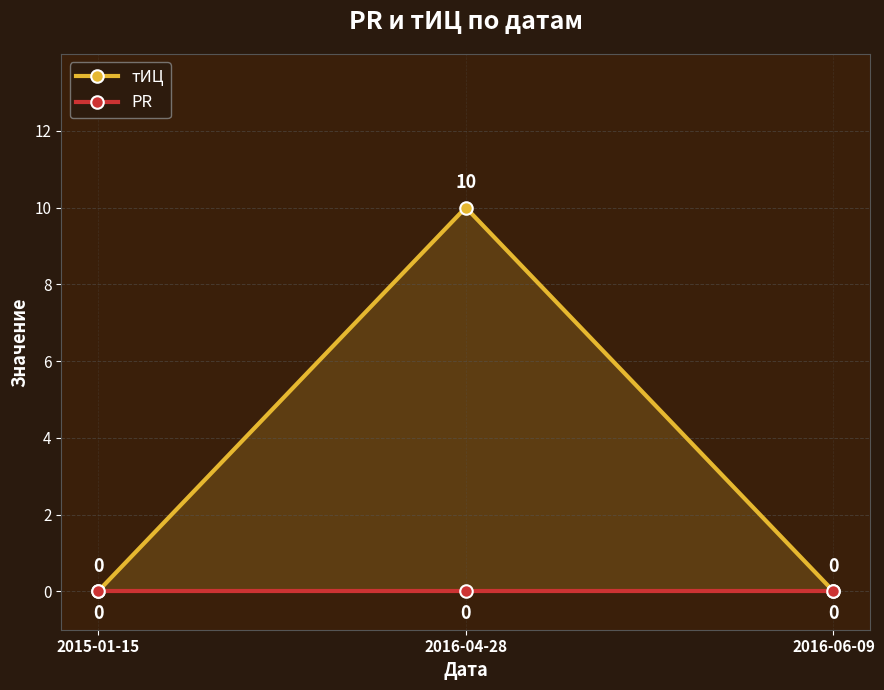

What is the sum of the тИЦ values at 2016-04-28 and 2015-01-15?

10